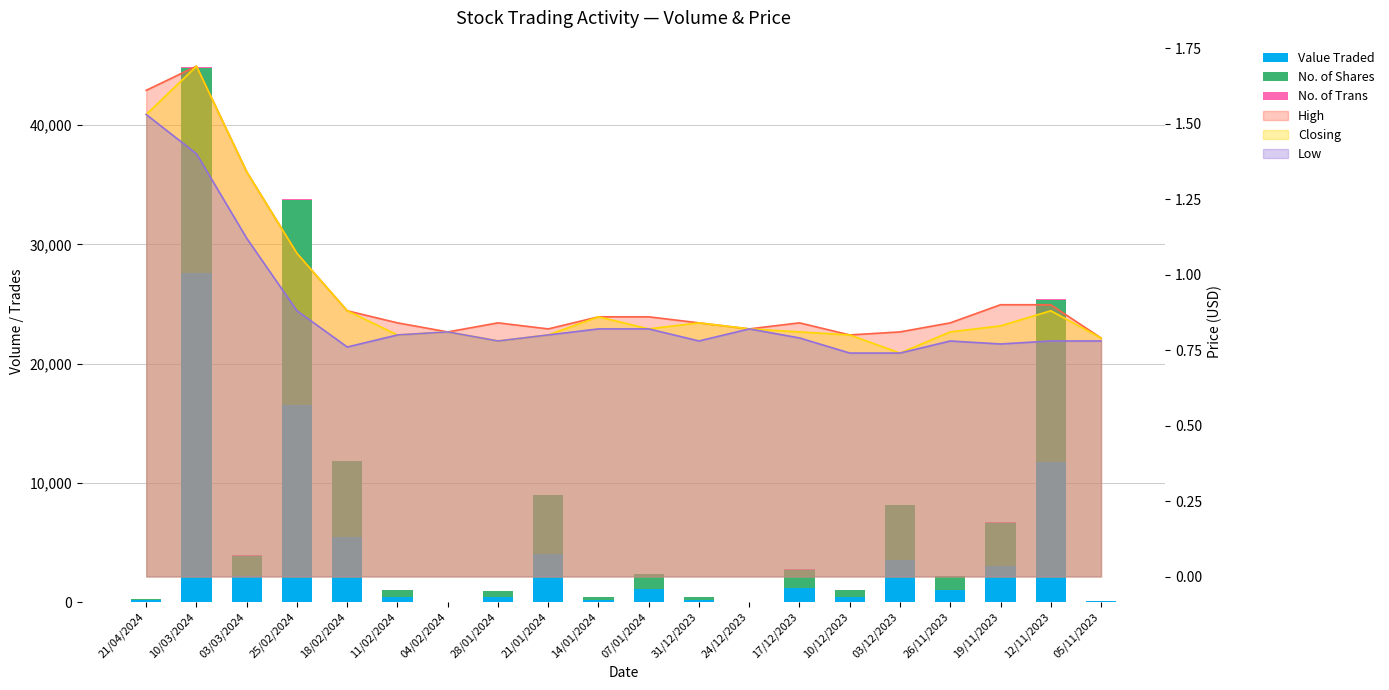

What is the label of the 1st bar from the right?

05/11/2023